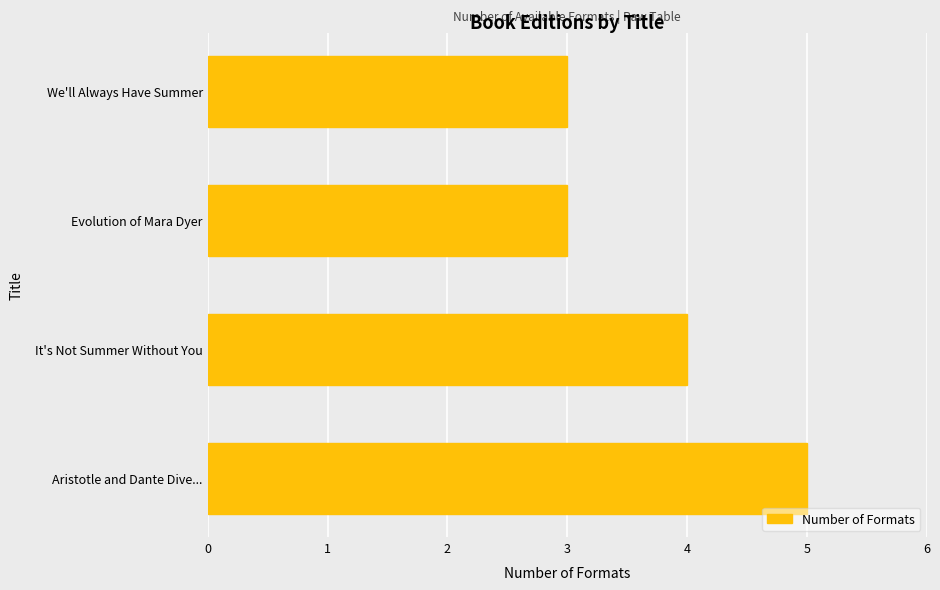

What is the minimum value shown in the chart?

3